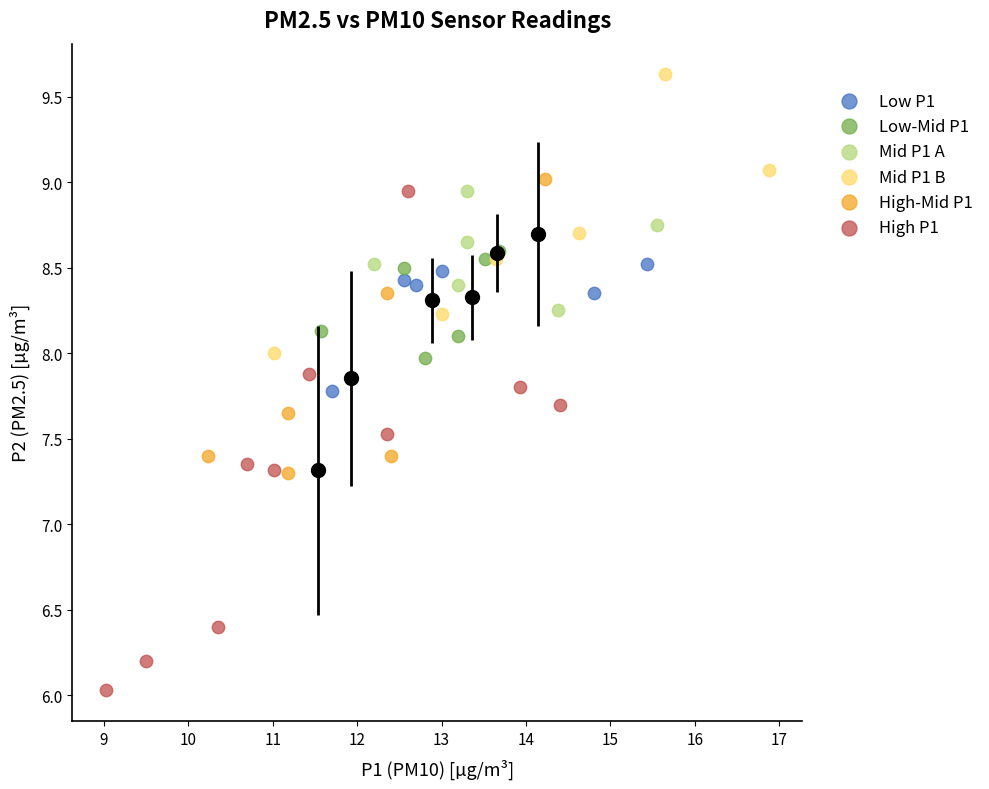

Which series has the widest spread of Y values?

High P1